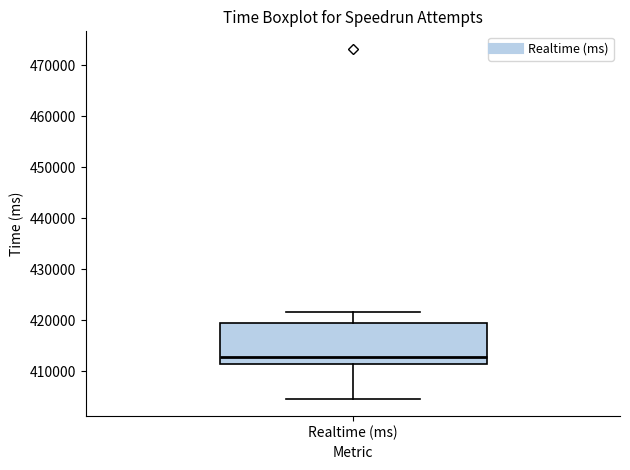

Transcribe this box plot: give where the median line is, the range the box spans, and where the two whiskers end, as read against the y-axis. The values are not printed on the chart, so give them approximately, as read against the axis.

median 413000, box 411000 to 419000, whiskers 405000 to 422000